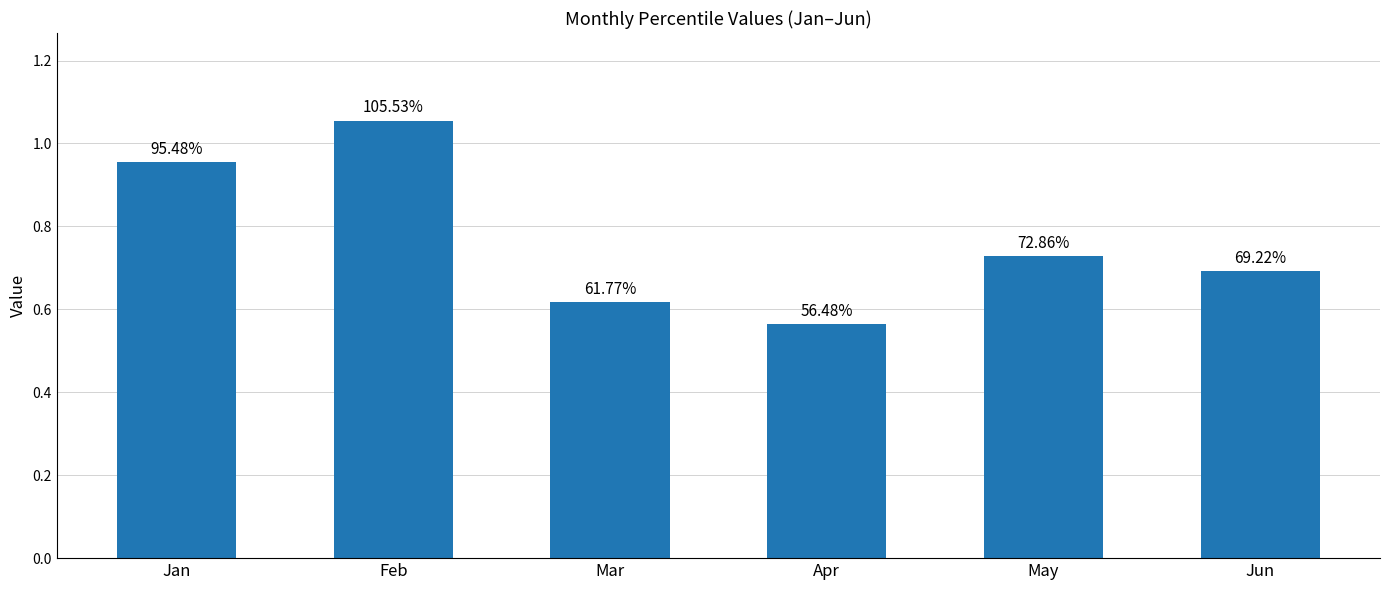

Reading left to right, transcribe all the data shown in this chart.

1.0	1.1	0.6	0.6	0.7	0.7